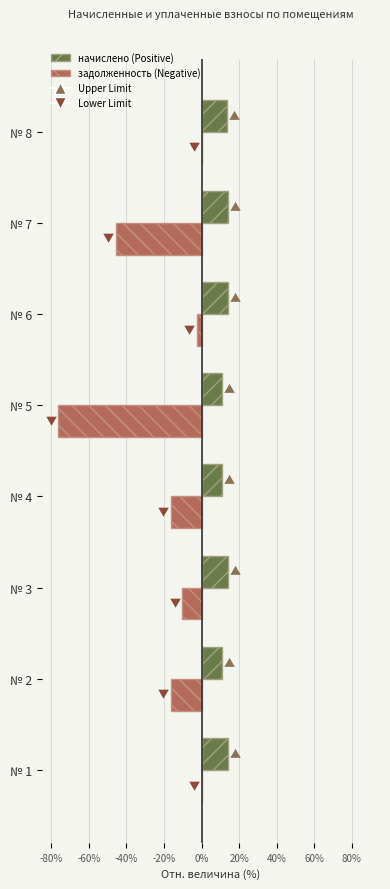

What is the maximum value shown in the chart?

13.9